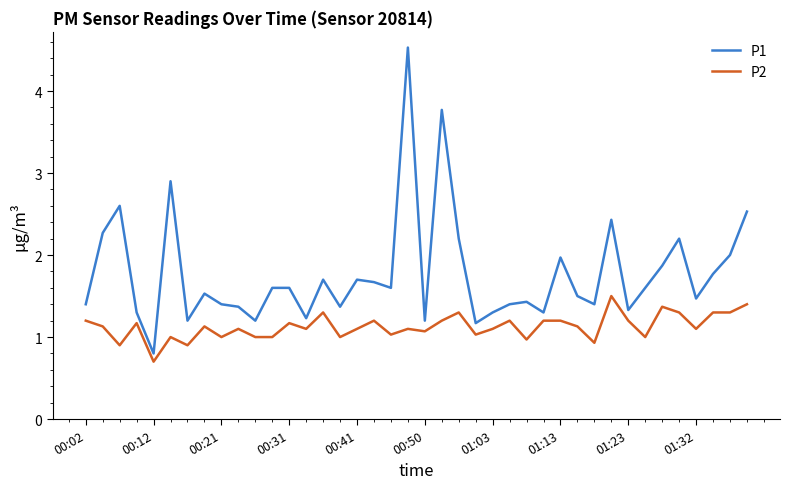

Which series has the widest spread of values?

P1